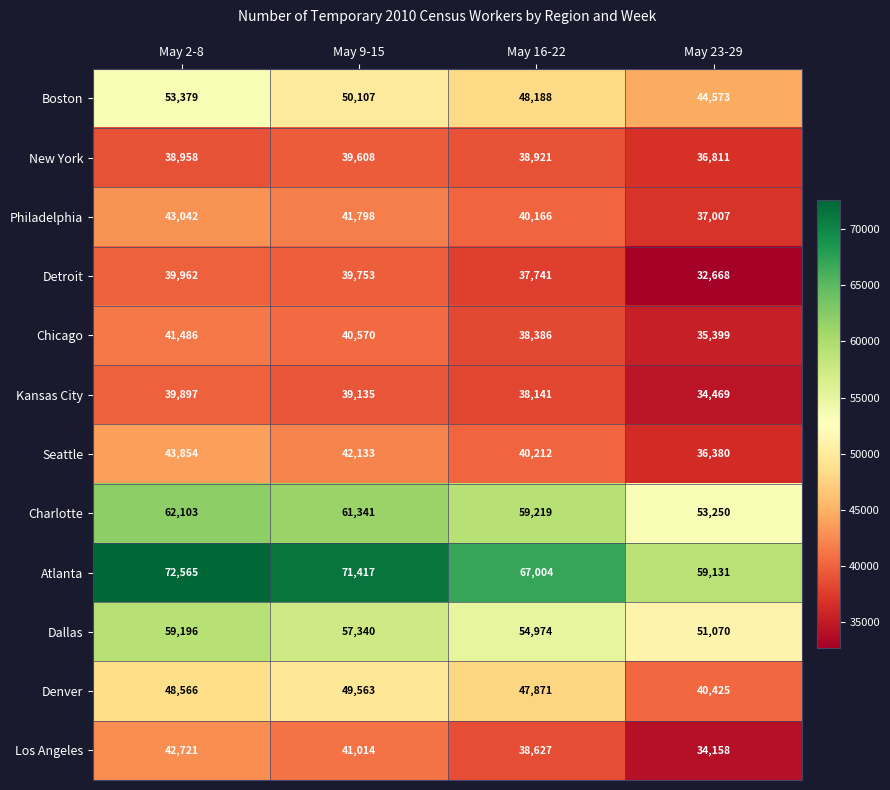

At how many categories does at least one series exceed 70333?

2